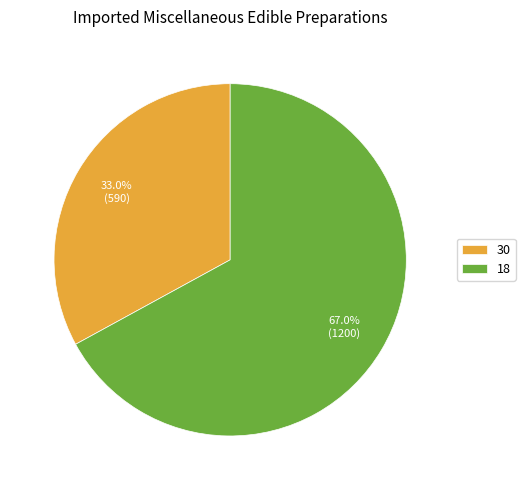

True or false: 18 accounts for 67% of the total.

True